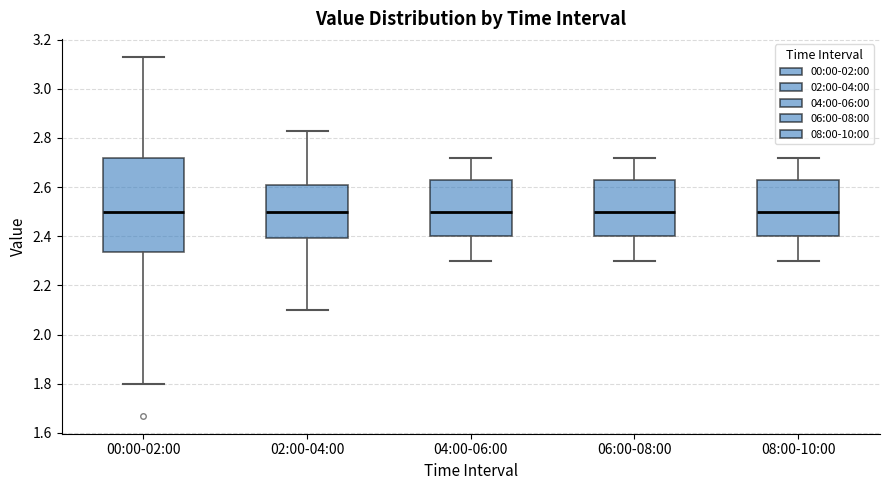

Reading left to right, transcribe this box plot: for each box, give where its median line is, the range the box spans, and where its two whiskers end, as read against the y-axis. The values are not printed on the chart, so give them approximately, as read against the axis.

00:00-02:00: median 2.50, box 2.34 to 2.72, whiskers 1.80 to 3.14
02:00-04:00: median 2.50, box 2.40 to 2.60, whiskers 2.10 to 2.84
04:00-06:00: median 2.50, box 2.40 to 2.64, whiskers 2.30 to 2.72
06:00-08:00: median 2.50, box 2.40 to 2.64, whiskers 2.30 to 2.72
08:00-10:00: median 2.50, box 2.40 to 2.64, whiskers 2.30 to 2.72